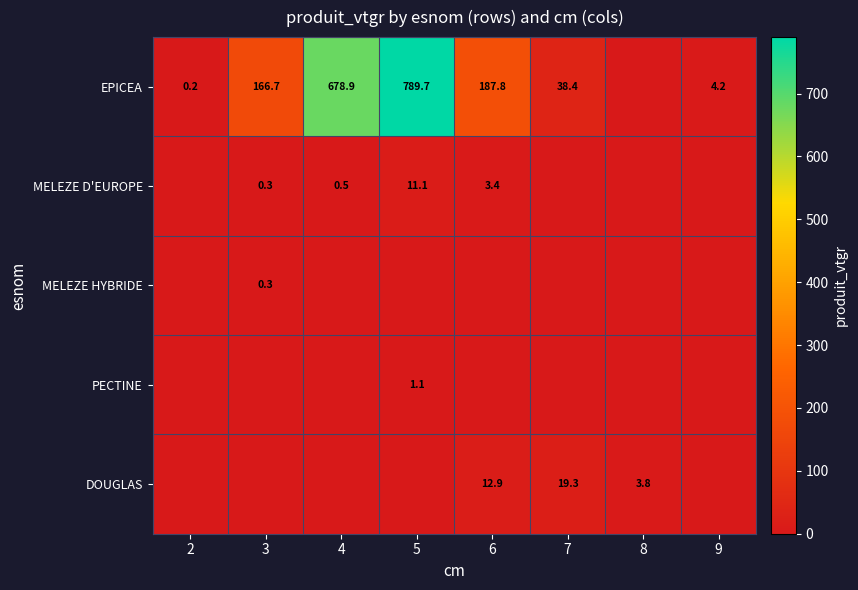

What is the sum of the EPICEA values at 6 and 7?

226.2